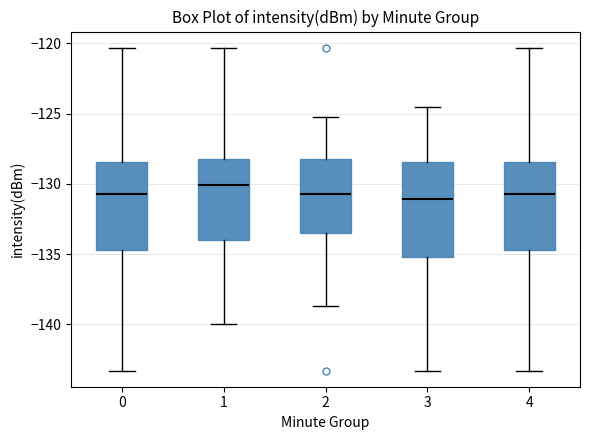

Where does the upper whisker of the box at x = 4 end on the y-axis? The values are not printed on the chart, so give them approximately, as read against the axis.

-120.5